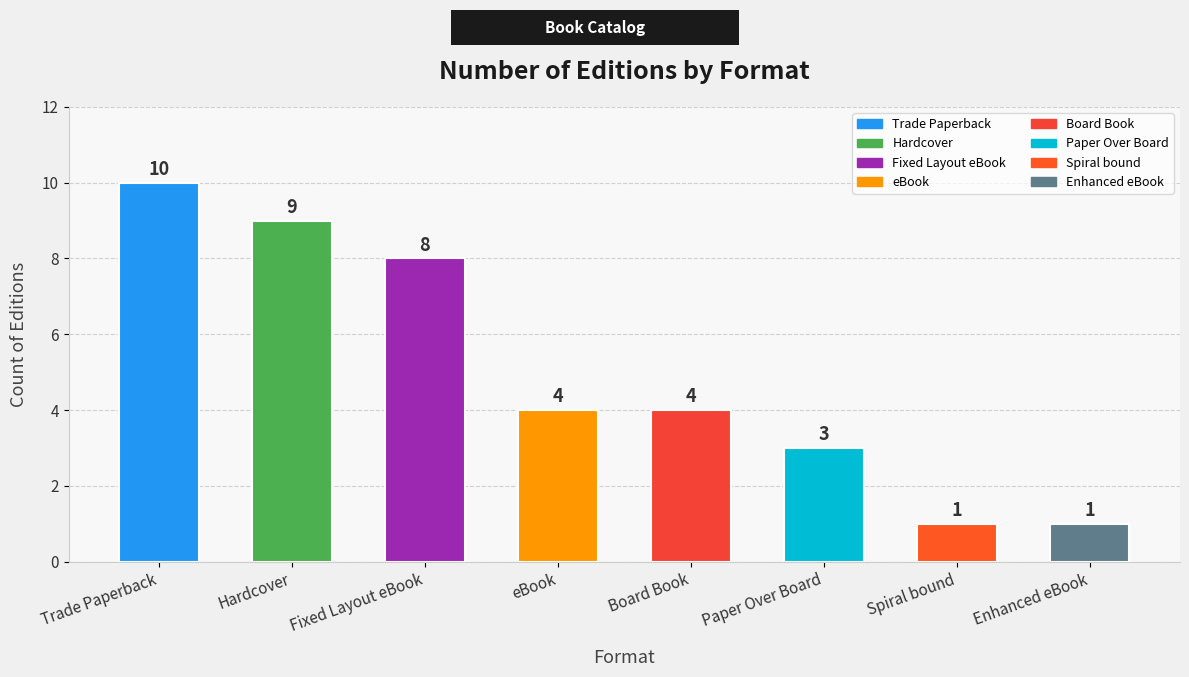

Does the chart contain stacked bars?

No